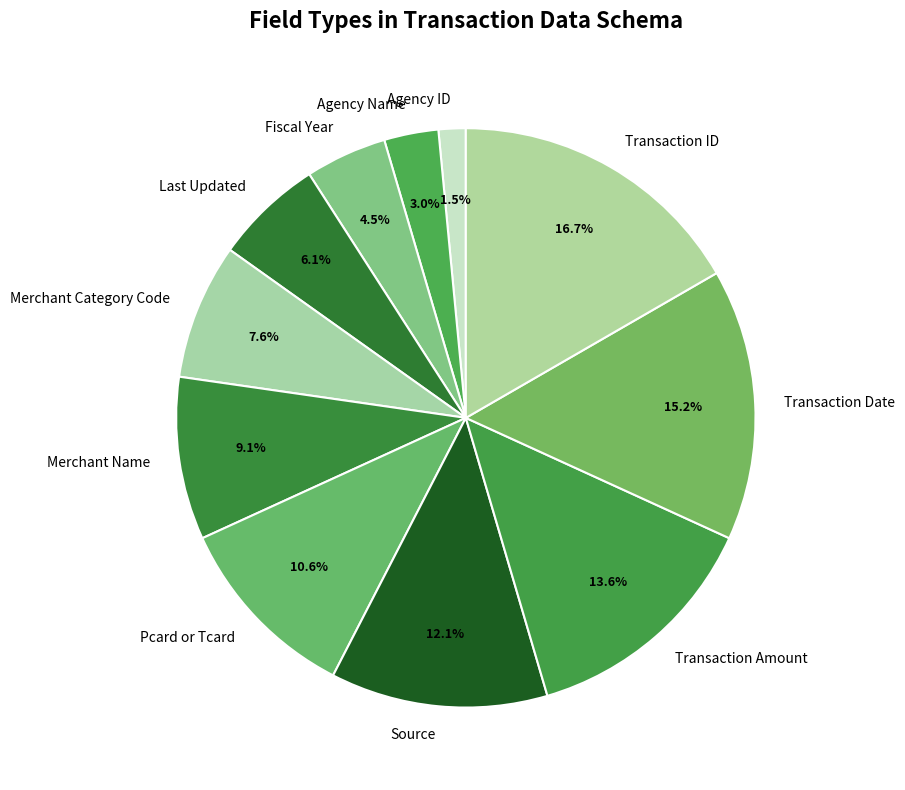

True or false: Agency Name accounts for 8% of the total.

False